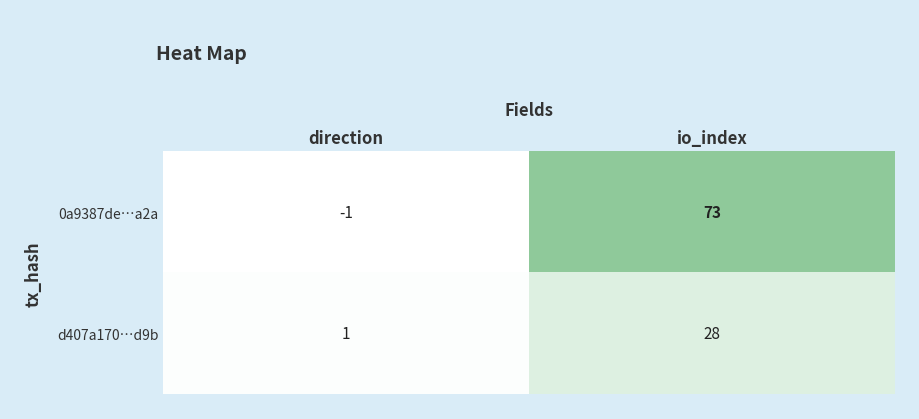

What is the sum of the 0a9387de…a2a values at direction and io_index?

72